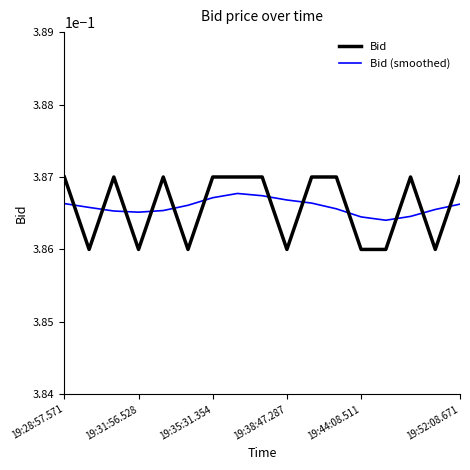

Does the chart display data point markers on the line(s)?

No